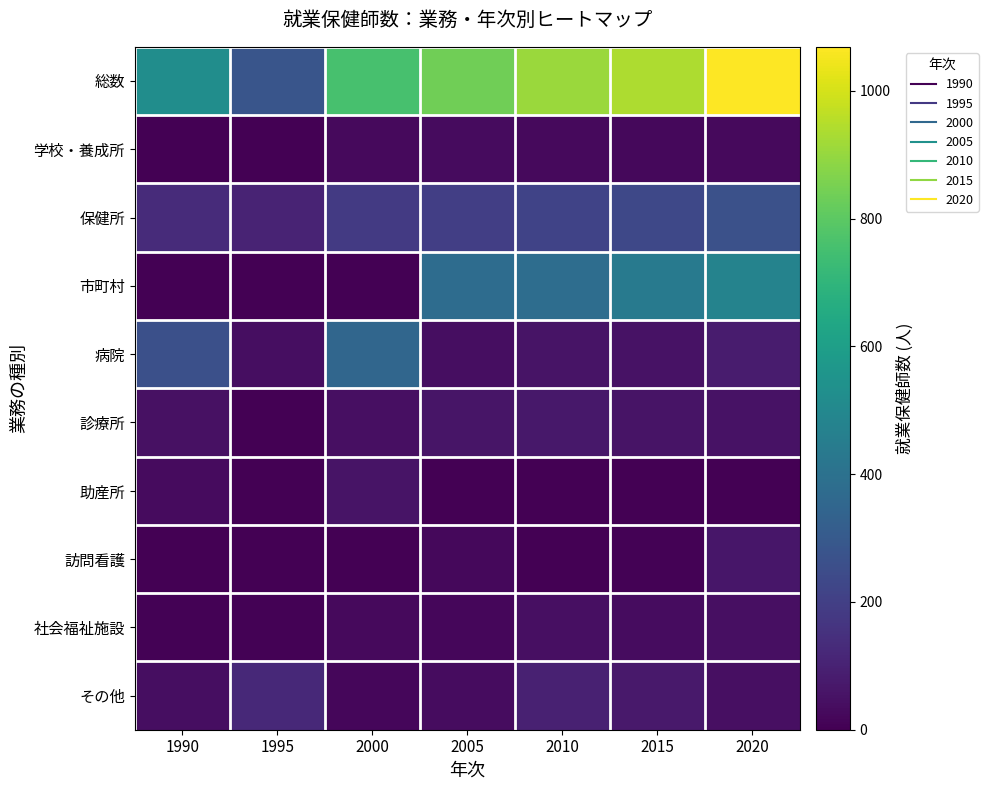

Which has a higher value, 1995 or 2010?

2010